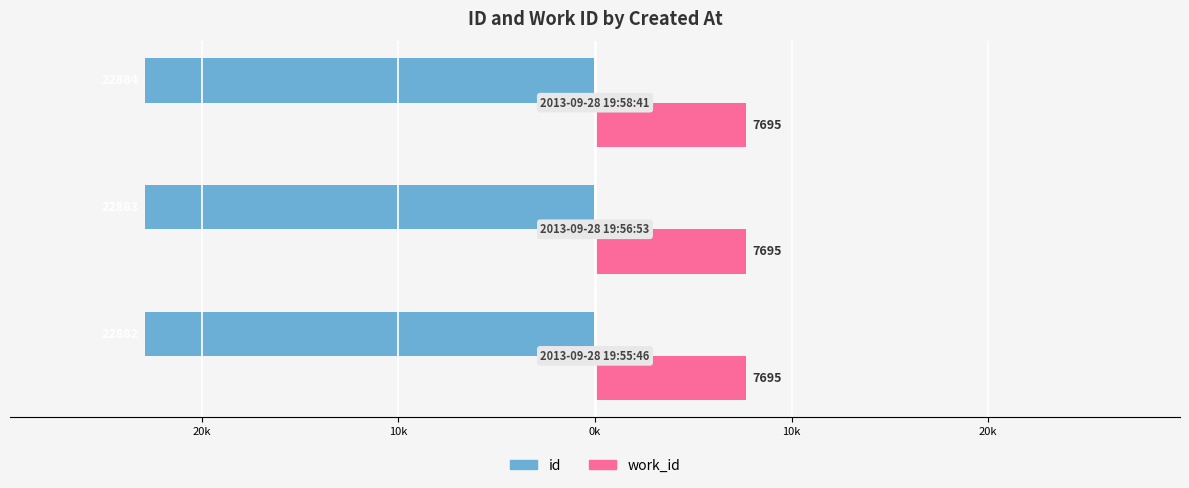

What are all the series names shown in the legend?

id, work_id